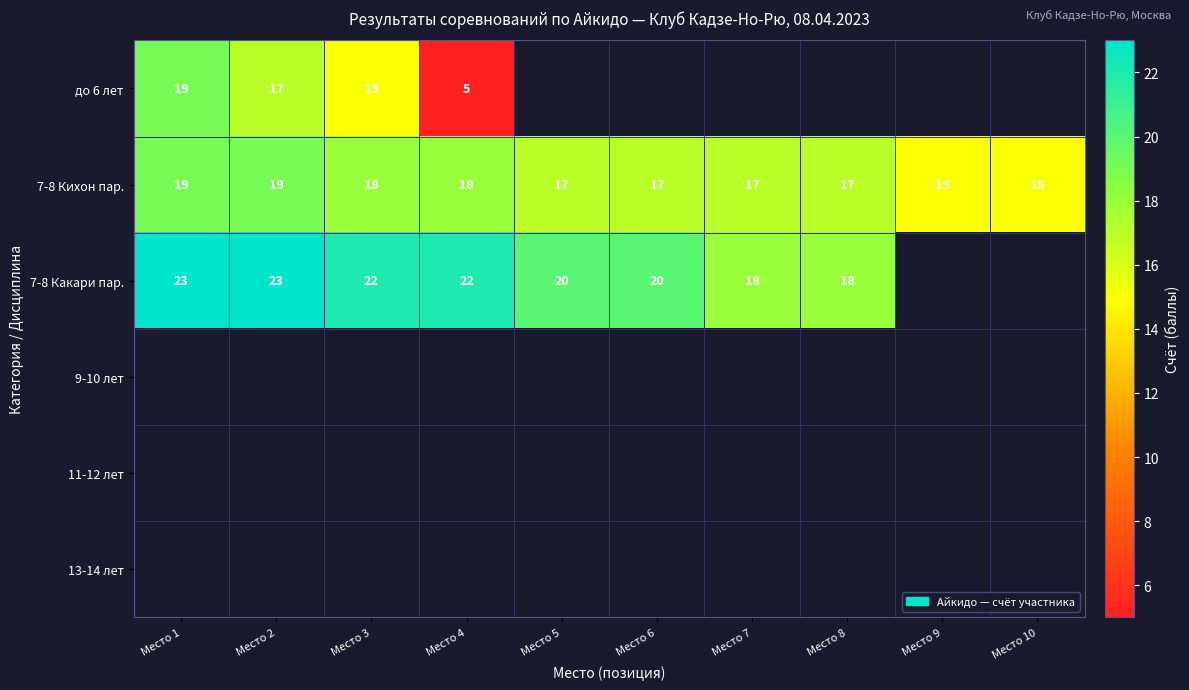

At which label does 7-8 Кихон пар. first exceed 17?

Место 1